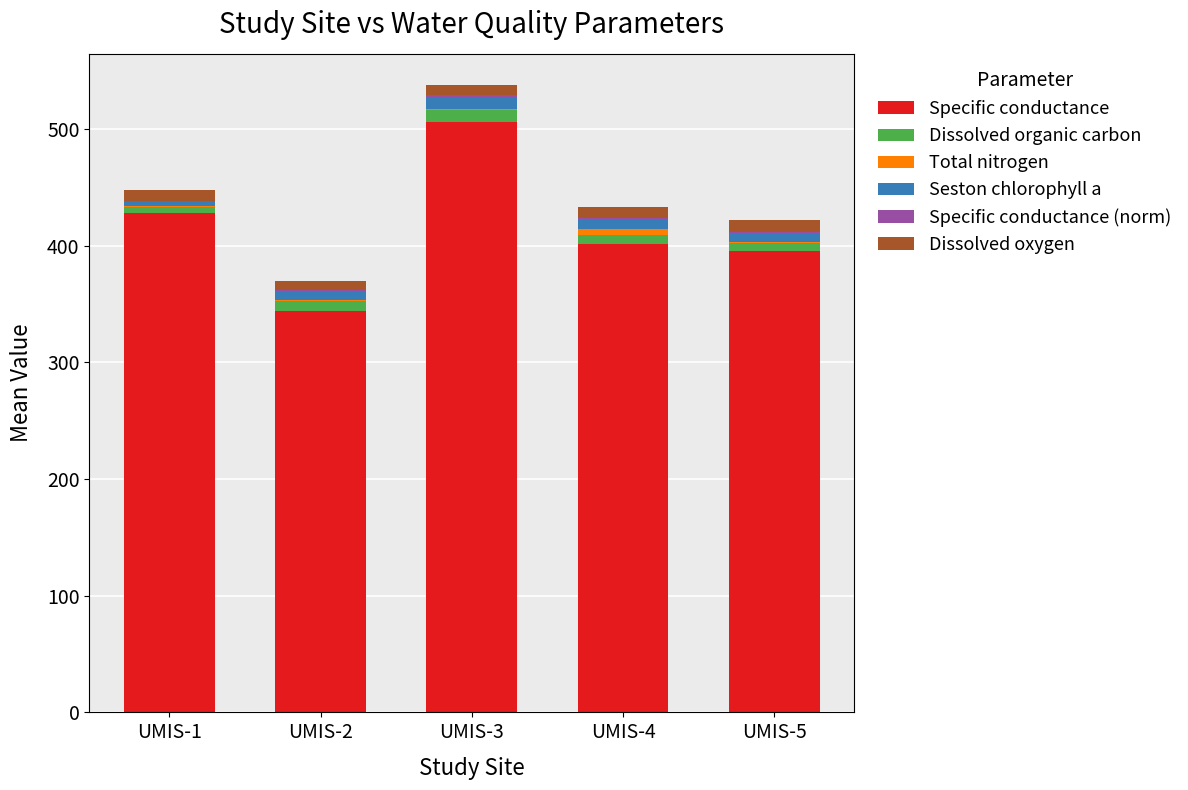

What is the highest value of the Specific conductance series?

506.6